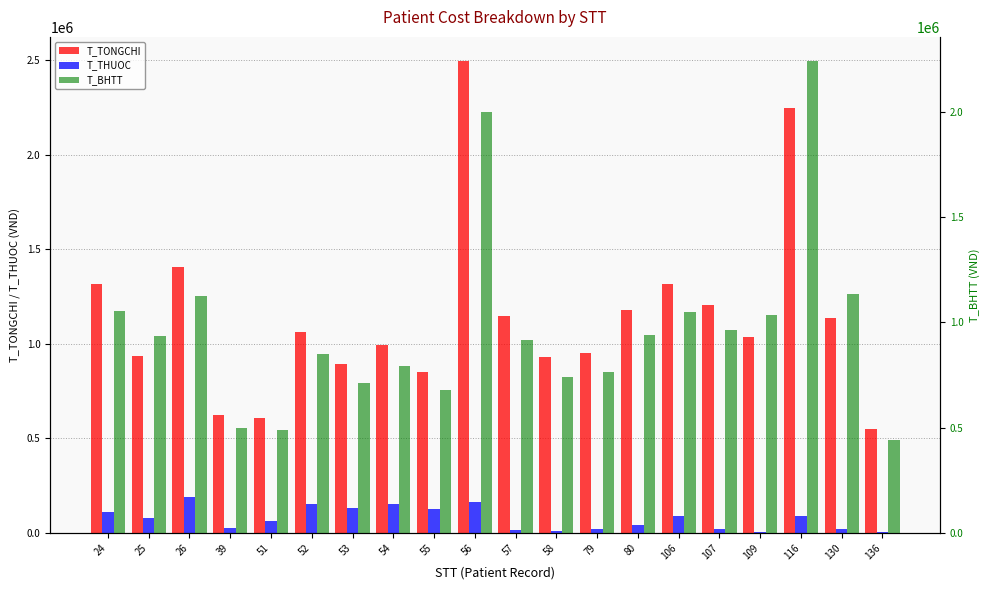

Which series has the largest total across all categories?

T_TONGCHI